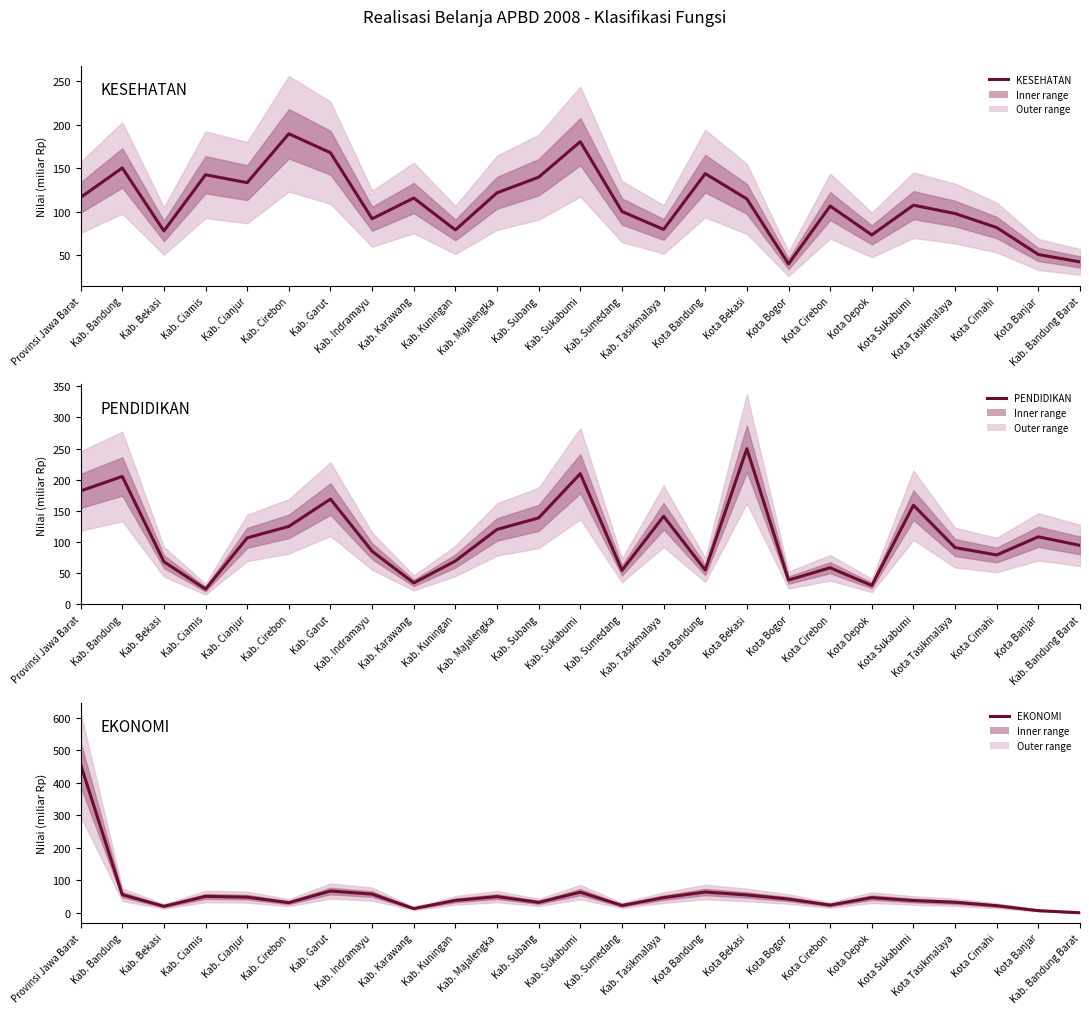

Which series changed the most between Kab. Ciamis and Kab. Cirebon?

PENDIDIKAN